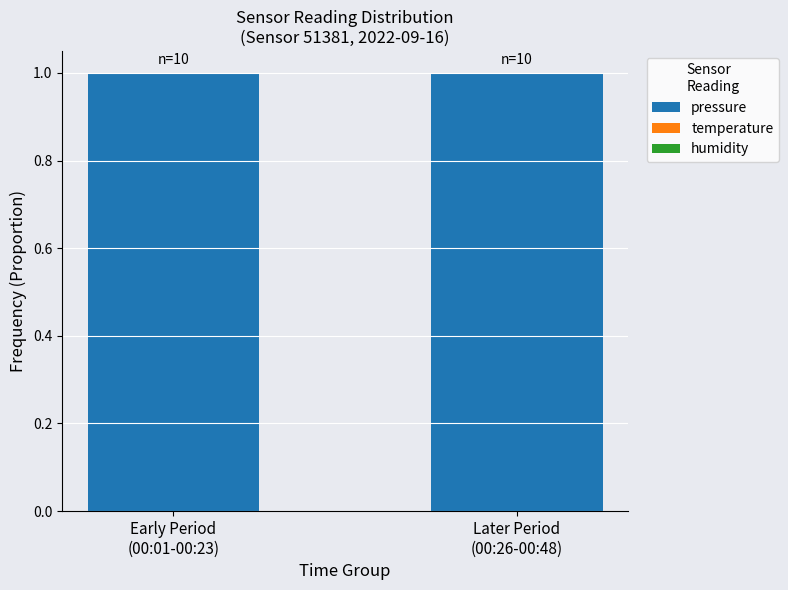

What is the highest value of the pressure series?

1.0